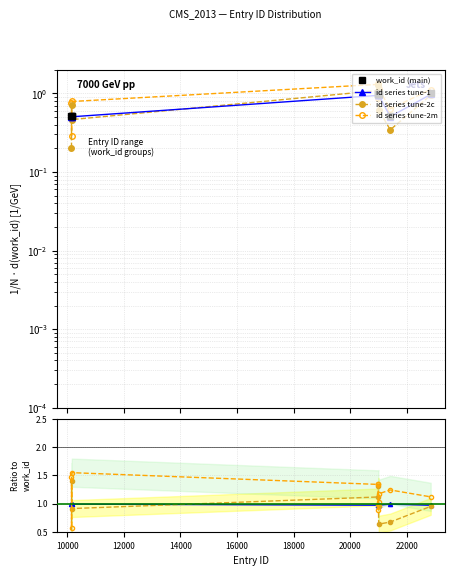

What is the approximate value of id series tune-2c at 20000?

1.0